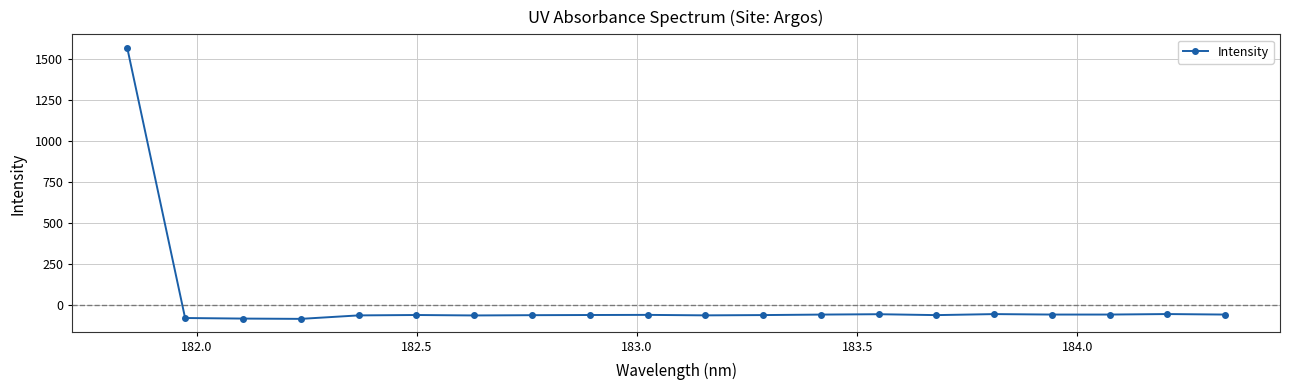

What is the greatest value displayed?

1565.6